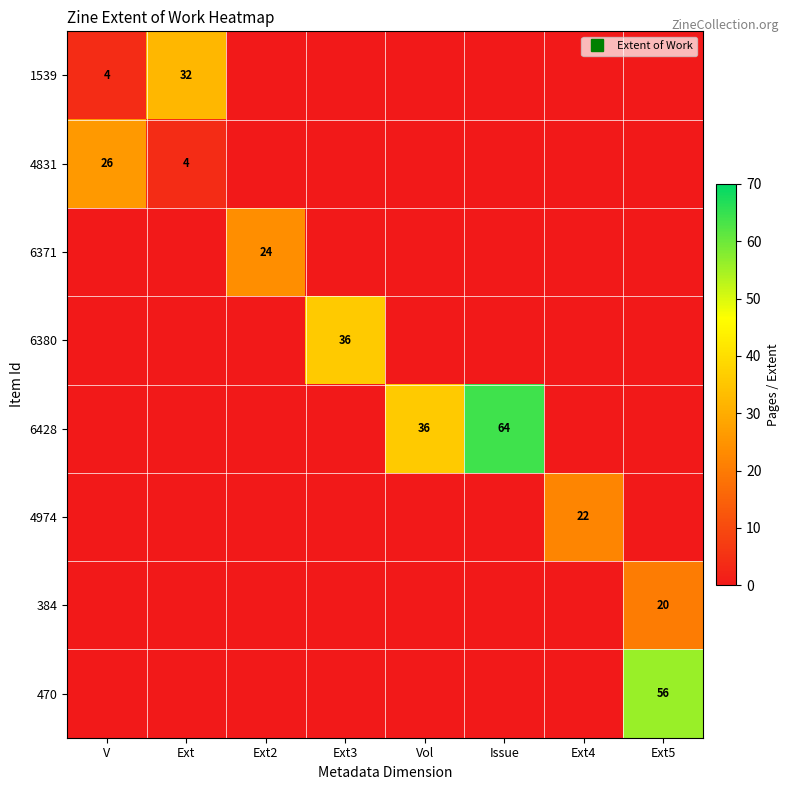

Rank the series at Issue from highest to lowest value.

6428, 1539, 4831, 6371, 6380, 4974, 384, 470